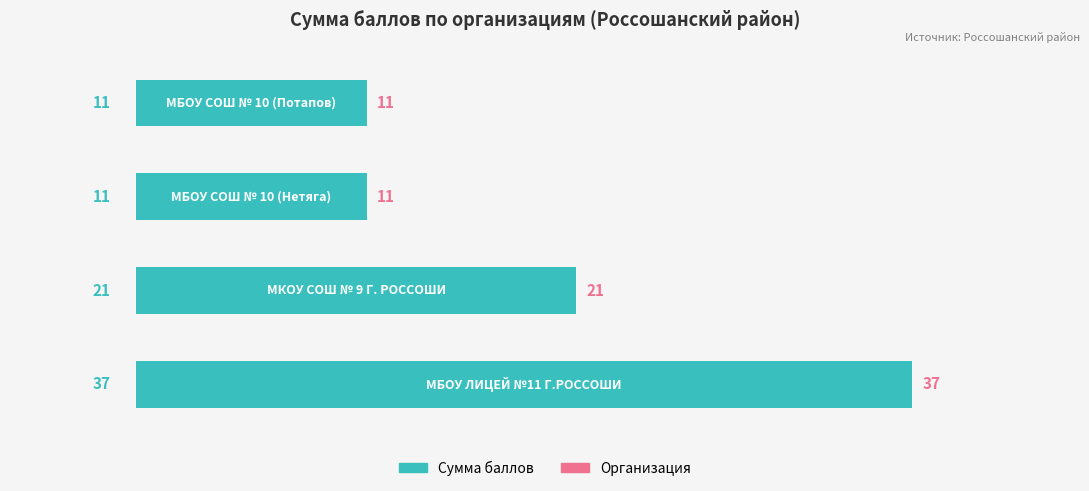

How many values are below 21?

2